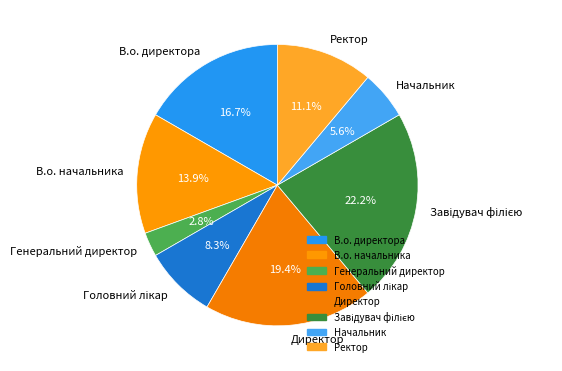

Is Директор the majority of the pie?

No